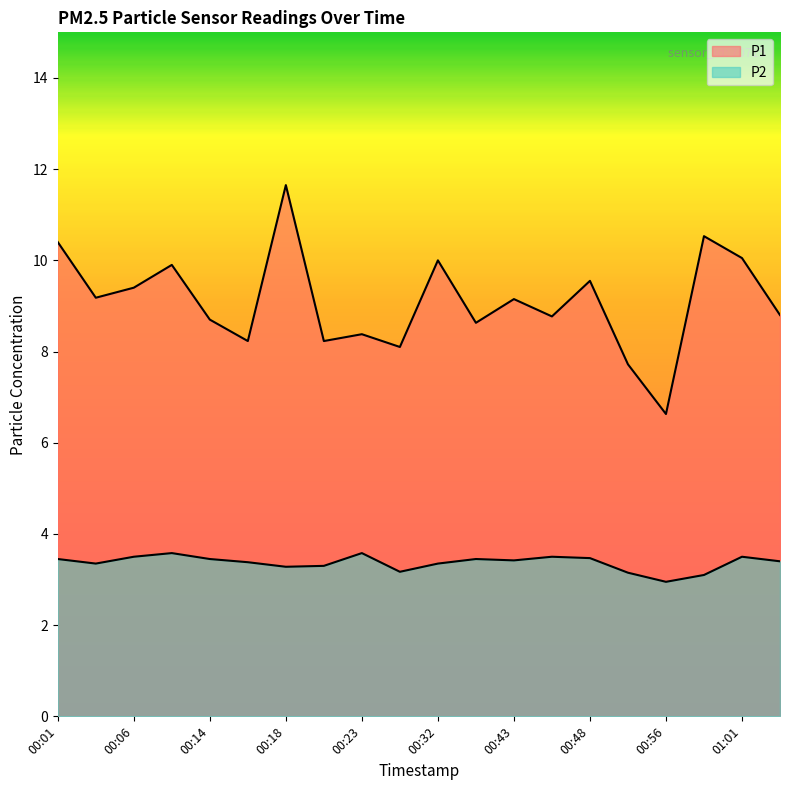

Reading left to right, extract all data points from this chart.

P1: 00:01=10.4	00:03=9.2	00:06=9.4	00:08=9.9	00:14=8.7	00:16=8.2	00:18=11.7	00:21=8.2	00:23=8.4	00:26=8.1	00:32=10.0	00:34=8.6	00:43=9.2	00:46=8.8	00:48=9.6	00:53=7.7	00:56=6.6	00:59=10.5	01:01=10.1	01:03=8.8
P2: 00:01=3.5	00:03=3.4	00:06=3.5	00:08=3.6	00:14=3.5	00:16=3.4	00:18=3.3	00:21=3.3	00:23=3.6	00:26=3.2	00:32=3.4	00:34=3.5	00:43=3.4	00:46=3.5	00:48=3.5	00:53=3.1	00:56=3.0	00:59=3.1	01:01=3.5	01:03=3.4